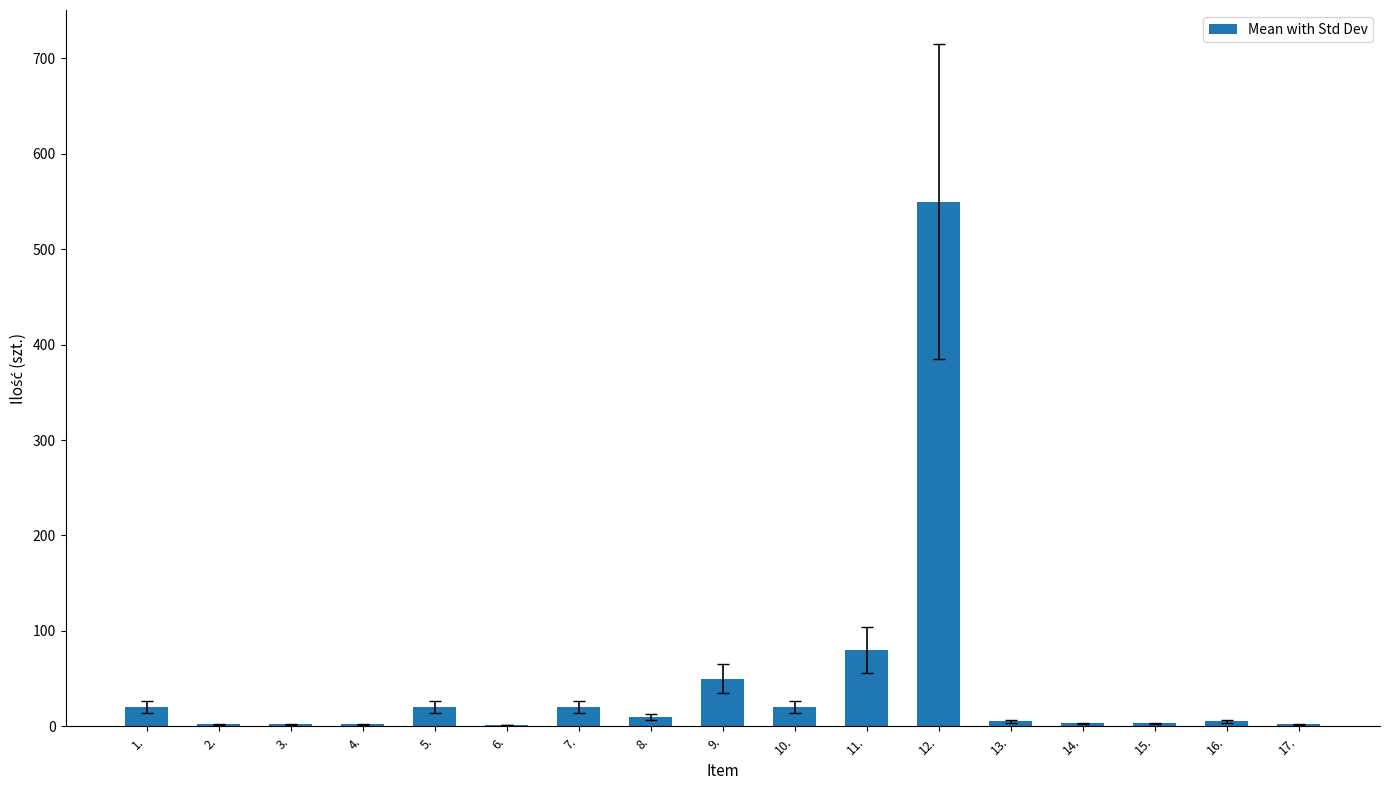

What is the maximum value shown in the chart?

550